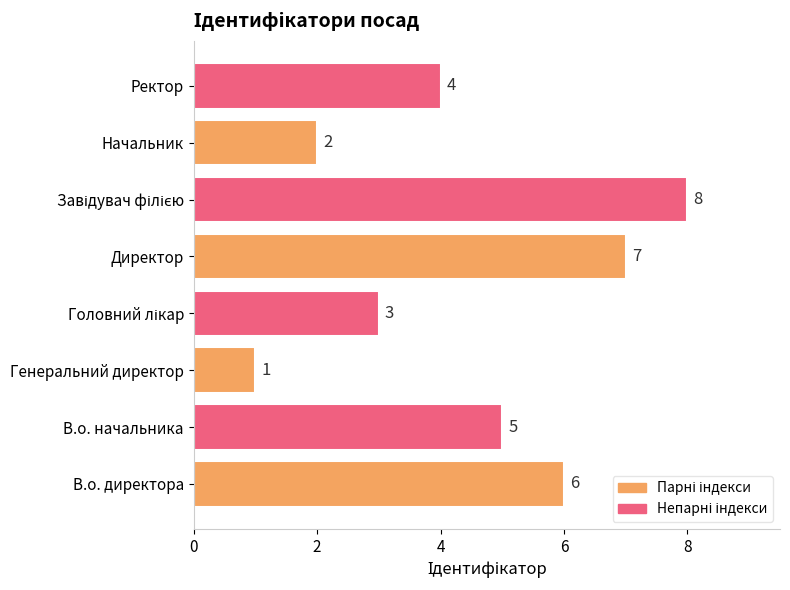

What is the sum of all values?

36